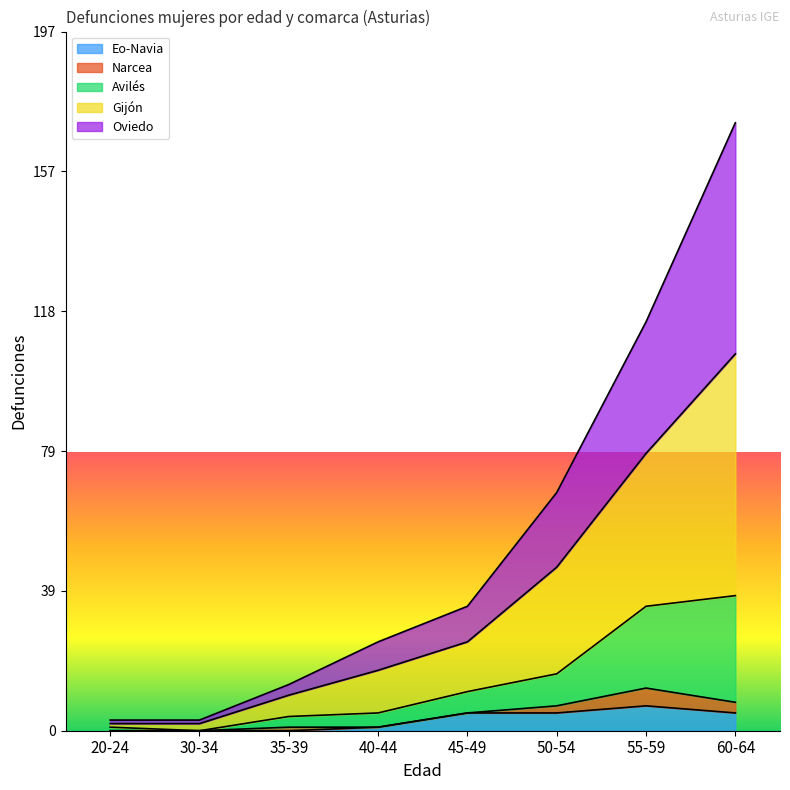

At which category is the sum across all series the highest?

60-64